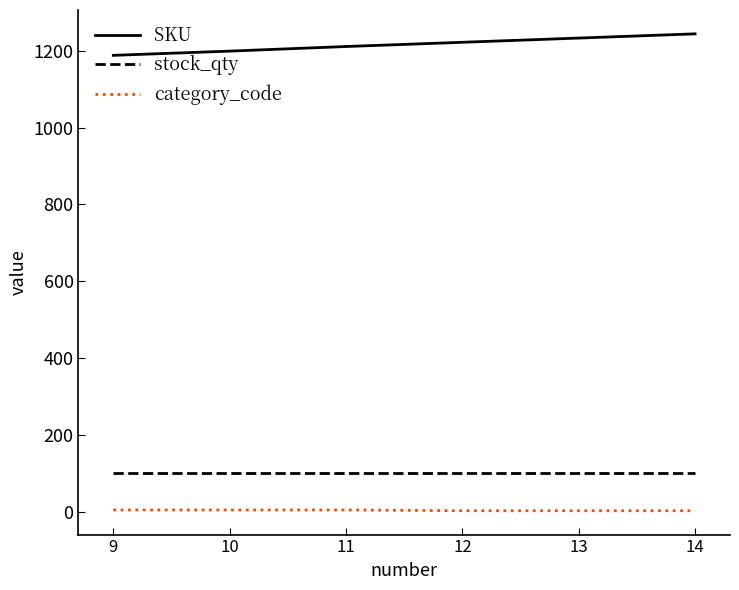

Which series has the largest total across all categories?

SKU